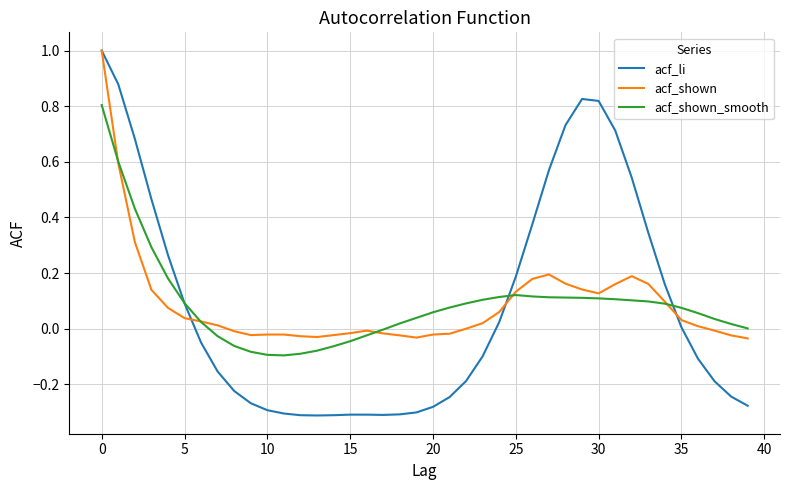

What is the greatest value displayed?

1.0